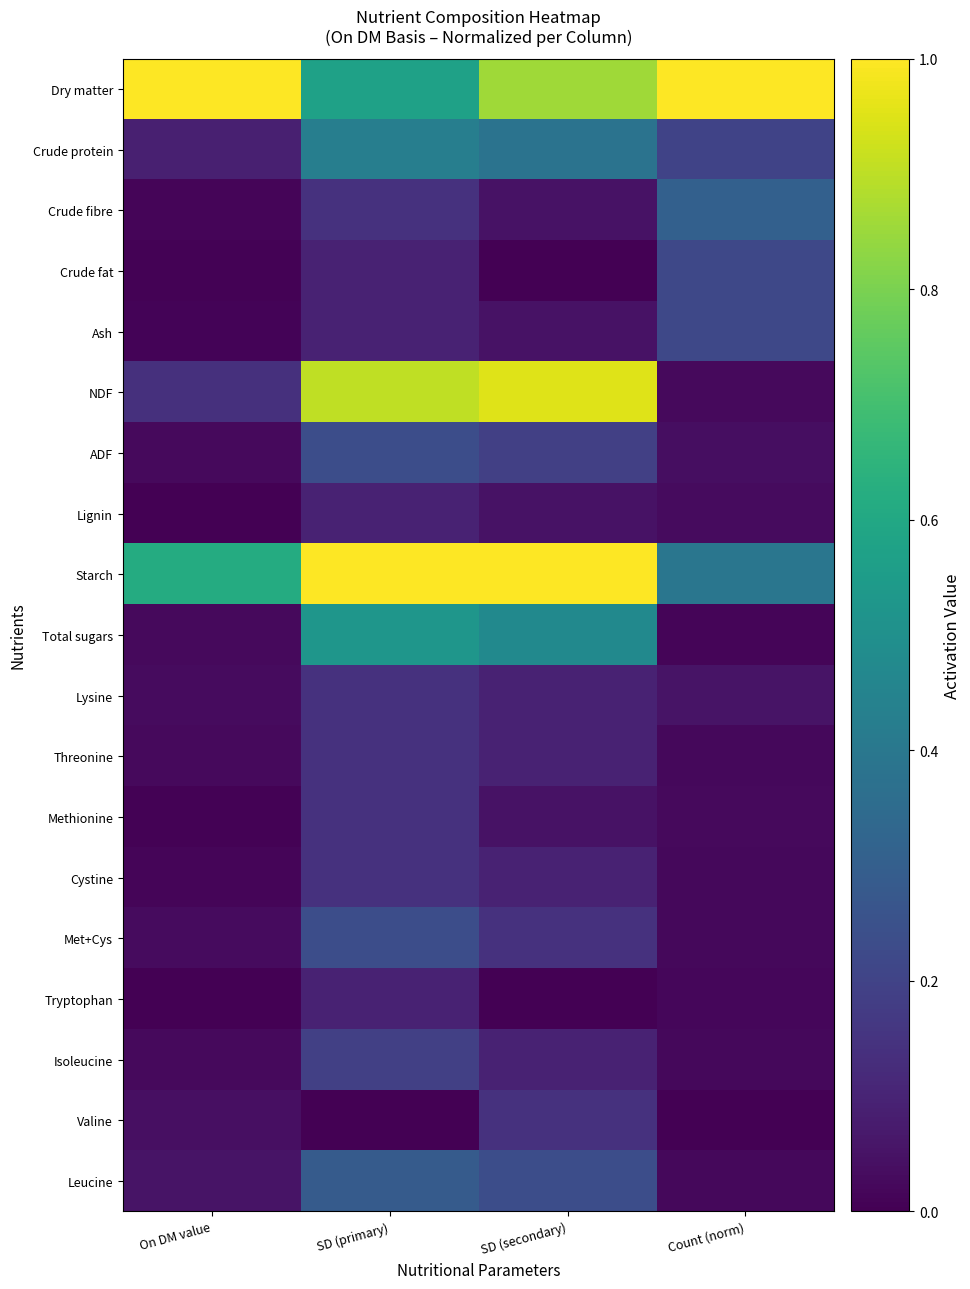

Between On DM value and SD (primary), which series saw the biggest shift?

NDF